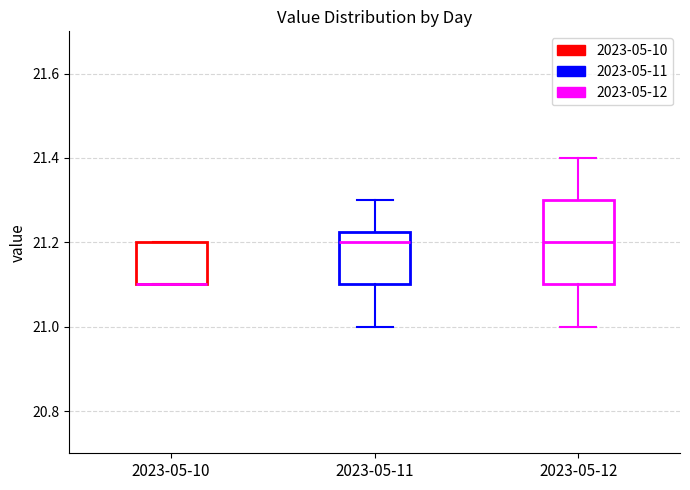

Where is the lower edge of the box for 2023-05-12 on the y-axis? The values are not printed on the chart, so give them approximately, as read against the axis.

21.10